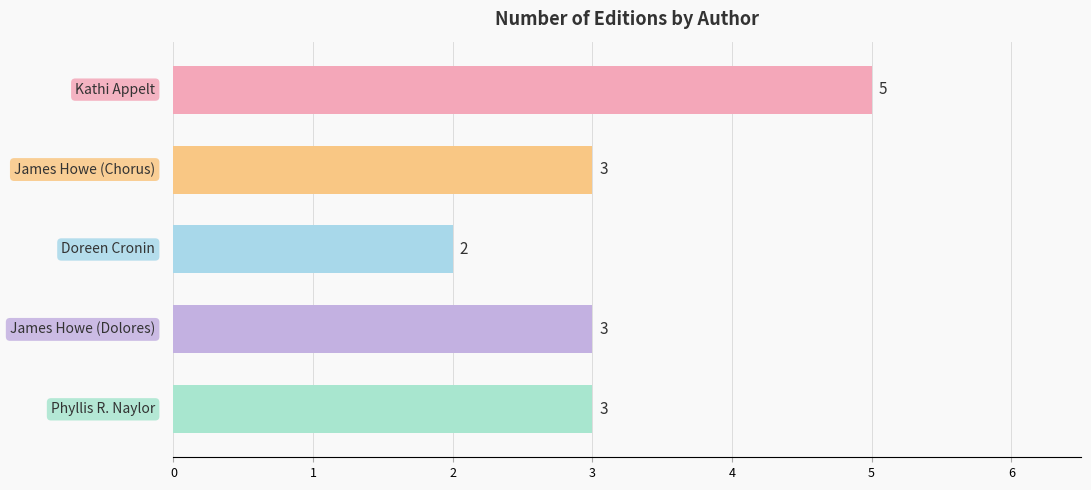

Reading bottom to top, extract all data points from this chart.

3	3	2	3	5